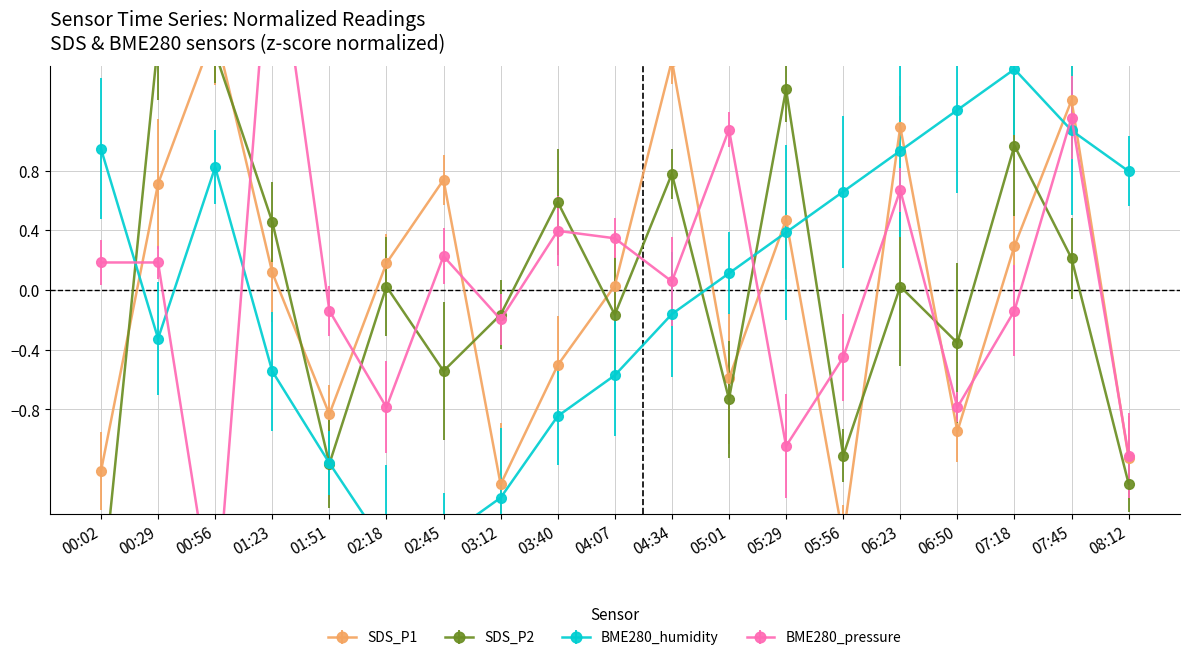

Reading left to right, what are all the values shown in this chart?

SDS_P1: 00:02=-1.2	00:29=0.7	00:56=1.7	01:23=0.1	01:51=-0.8	02:18=0.2	02:45=0.7	03:12=-1.3	03:40=-0.5	04:07=0.0	04:34=1.5	05:01=-0.6	05:29=0.5	05:56=-1.7	06:23=1.1	06:50=-0.9	07:18=0.3	07:45=1.3	08:12=-1.1
SDS_P2: 00:02=-2.1	00:29=1.7	00:56=1.6	01:23=0.5	01:51=-1.2	02:18=0.0	02:45=-0.5	03:12=-0.2	03:40=0.6	04:07=-0.2	04:34=0.8	05:01=-0.7	05:29=1.3	05:56=-1.1	06:23=0.0	06:50=-0.4	07:18=1.0	07:45=0.2	08:12=-1.3
BME280_humidity: 00:02=0.9	00:29=-0.3	00:56=0.8	01:23=-0.5	01:51=-1.2	02:18=-1.7	02:45=-1.7	03:12=-1.4	03:40=-0.8	04:07=-0.6	04:34=-0.2	05:01=0.1	05:29=0.4	05:56=0.7	06:23=0.9	06:50=1.2	07:18=1.5	07:45=1.1	08:12=0.8
BME280_pressure: 00:02=0.2	00:29=0.2	00:56=-2.2	01:23=2.6	01:51=-0.1	02:18=-0.8	02:45=0.2	03:12=-0.2	03:40=0.4	04:07=0.3	04:34=0.1	05:01=1.1	05:29=-1.0	05:56=-0.5	06:23=0.7	06:50=-0.8	07:18=-0.1	07:45=1.2	08:12=-1.1